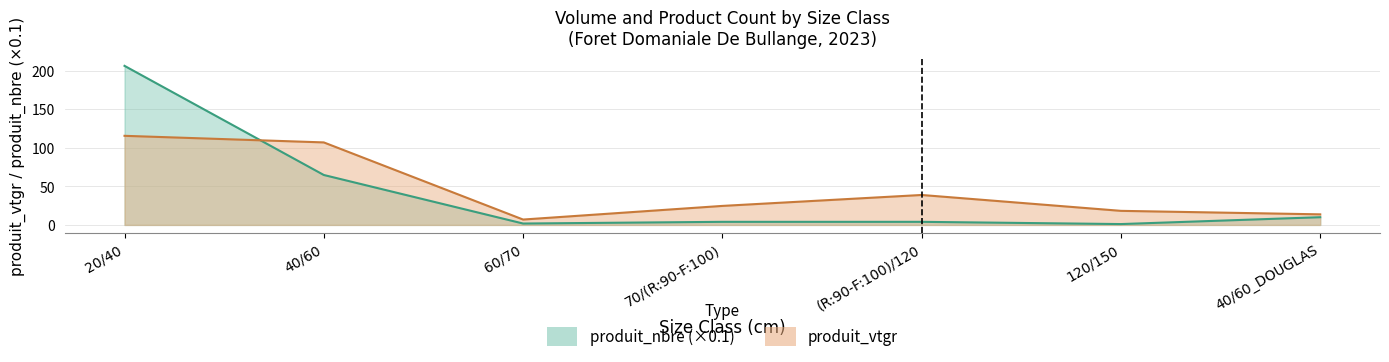

Where does the produit_vtgr series first go above 24?

20/40